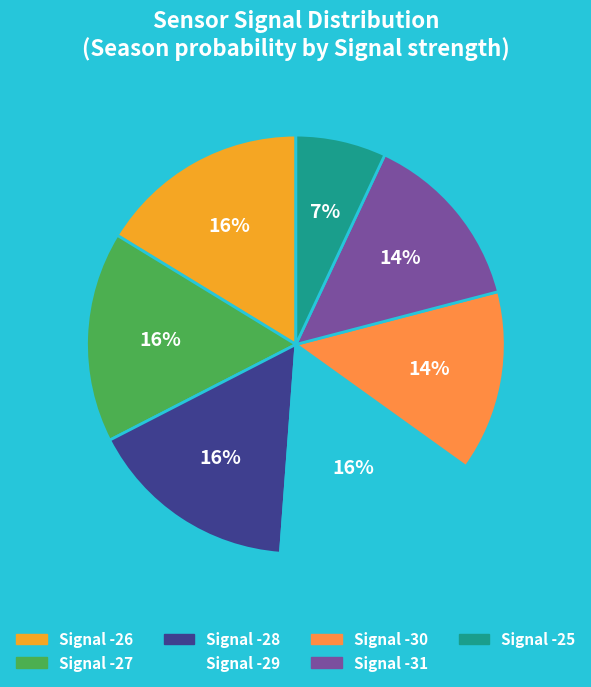

How many segments does this pie chart have?

7